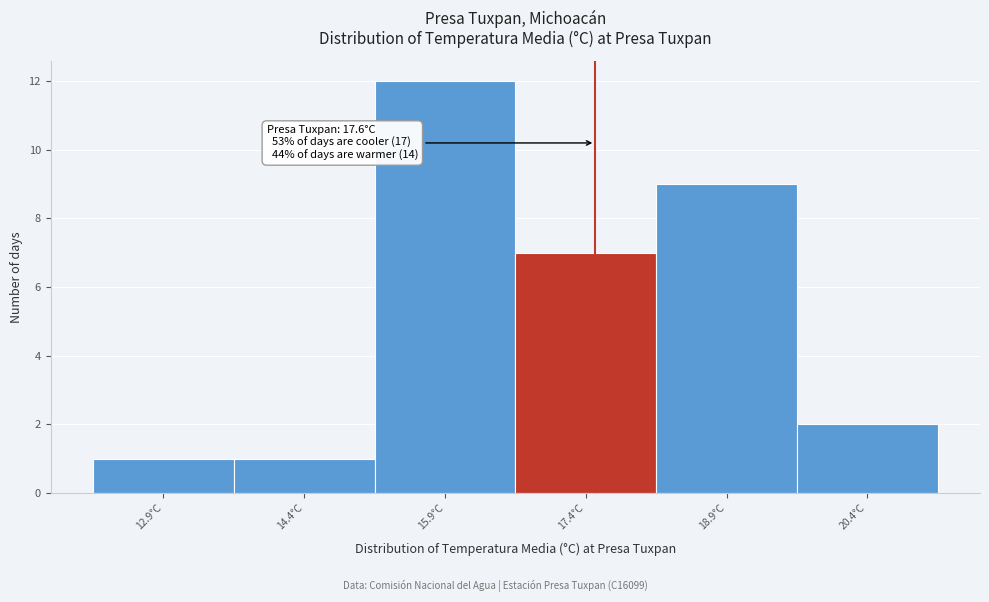

Over which range of the x-axis is the bar tallest?

15.2 to 16.7